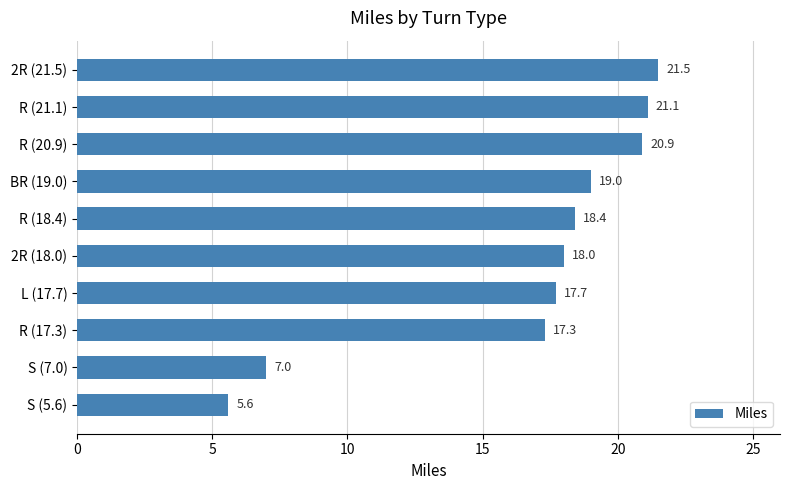

What is the ratio of the value at R (18.4) to the value at BR (19.0)?

1.0